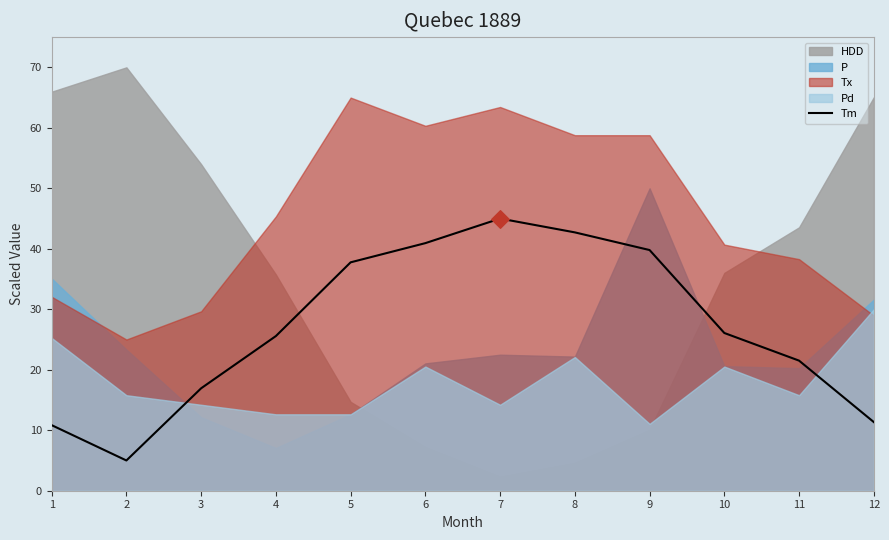

Between 9 and 4, which is larger?

9